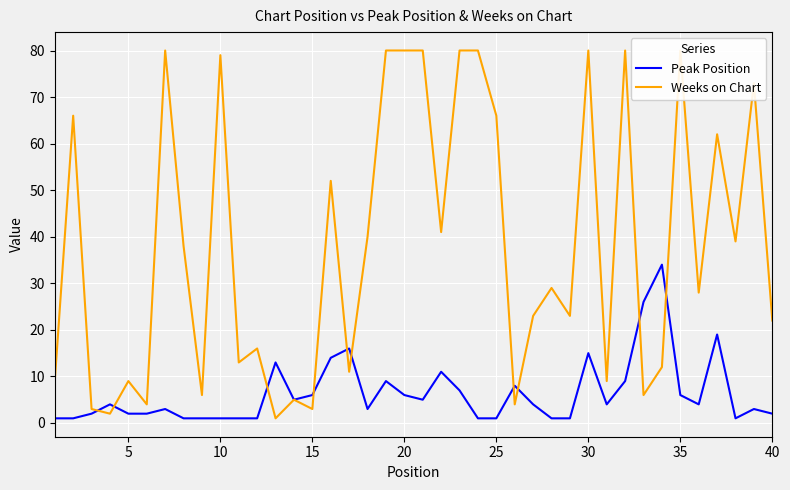

Which series has the largest total across all categories?

Weeks on Chart